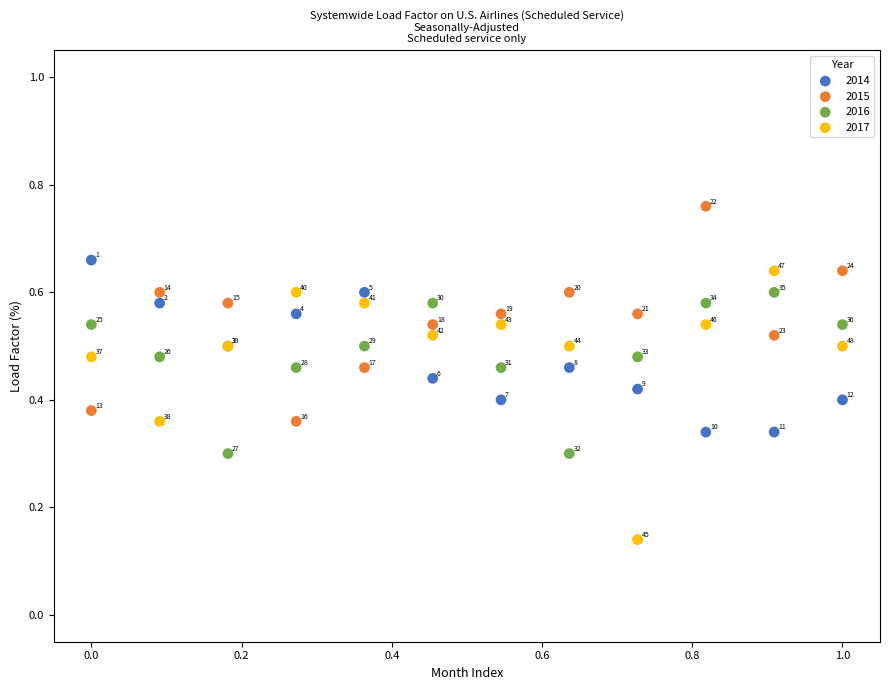

Which series has the widest spread of Y values?

2017